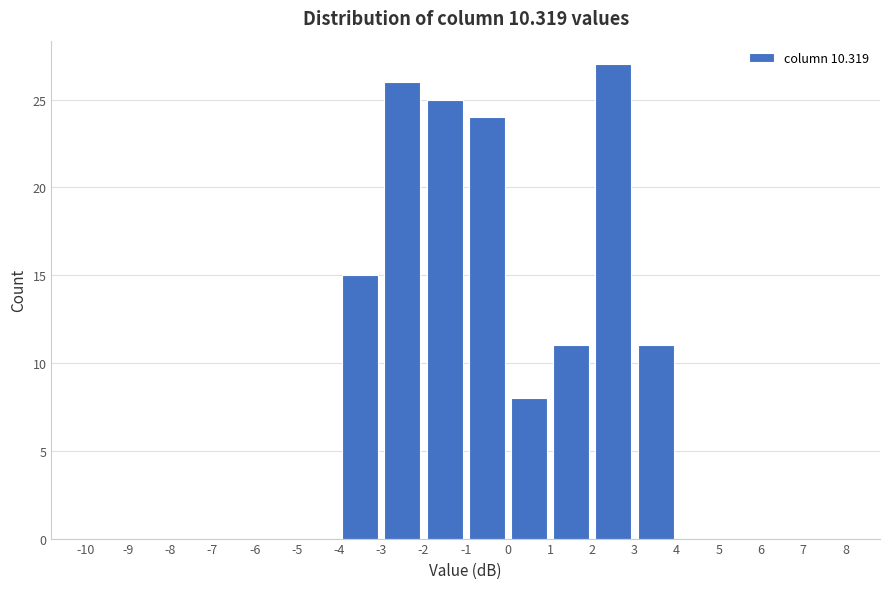

How tall is the bar that spans -2 to -1 on the x-axis? The values are not printed on the chart, so give them approximately, as read against the axis.

25